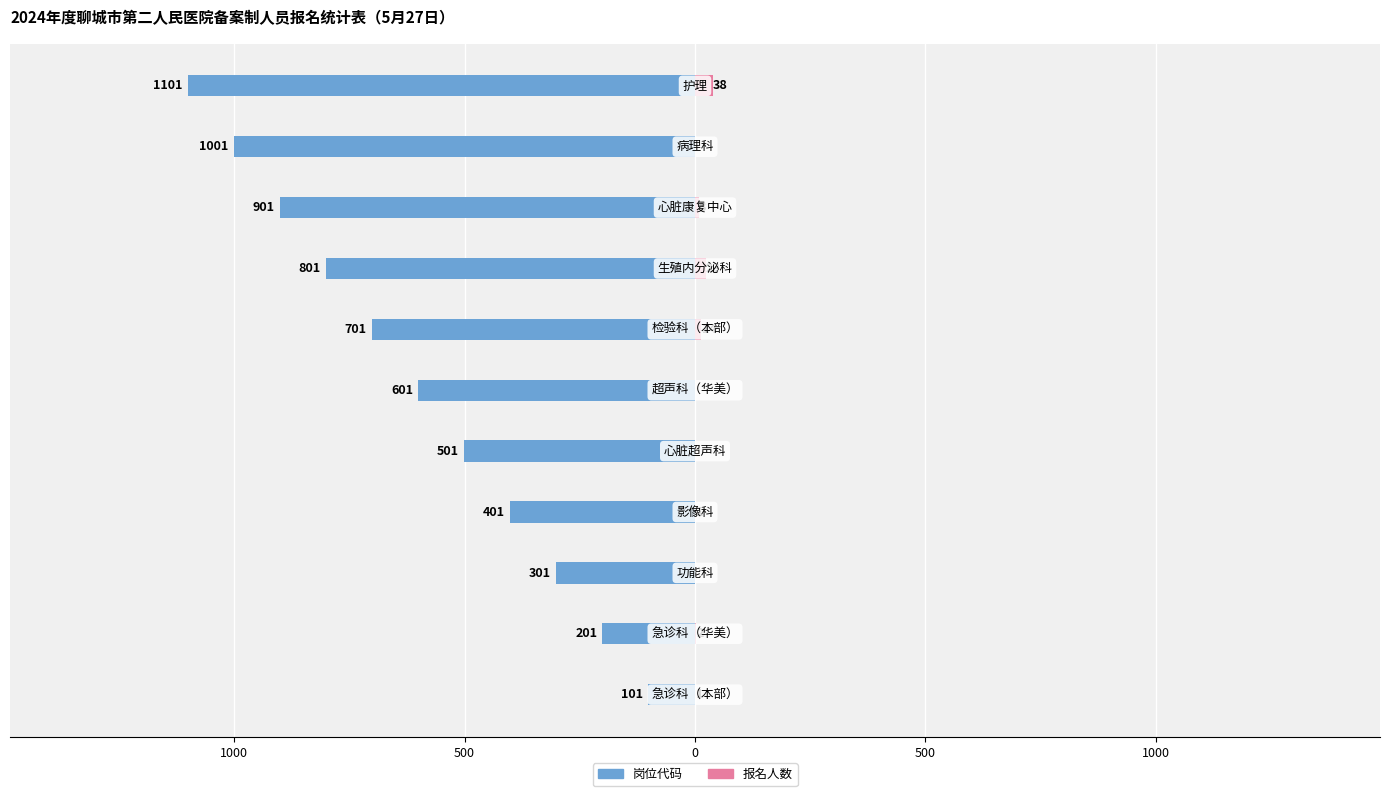

At how many categories does at least one series exceed -98?

11